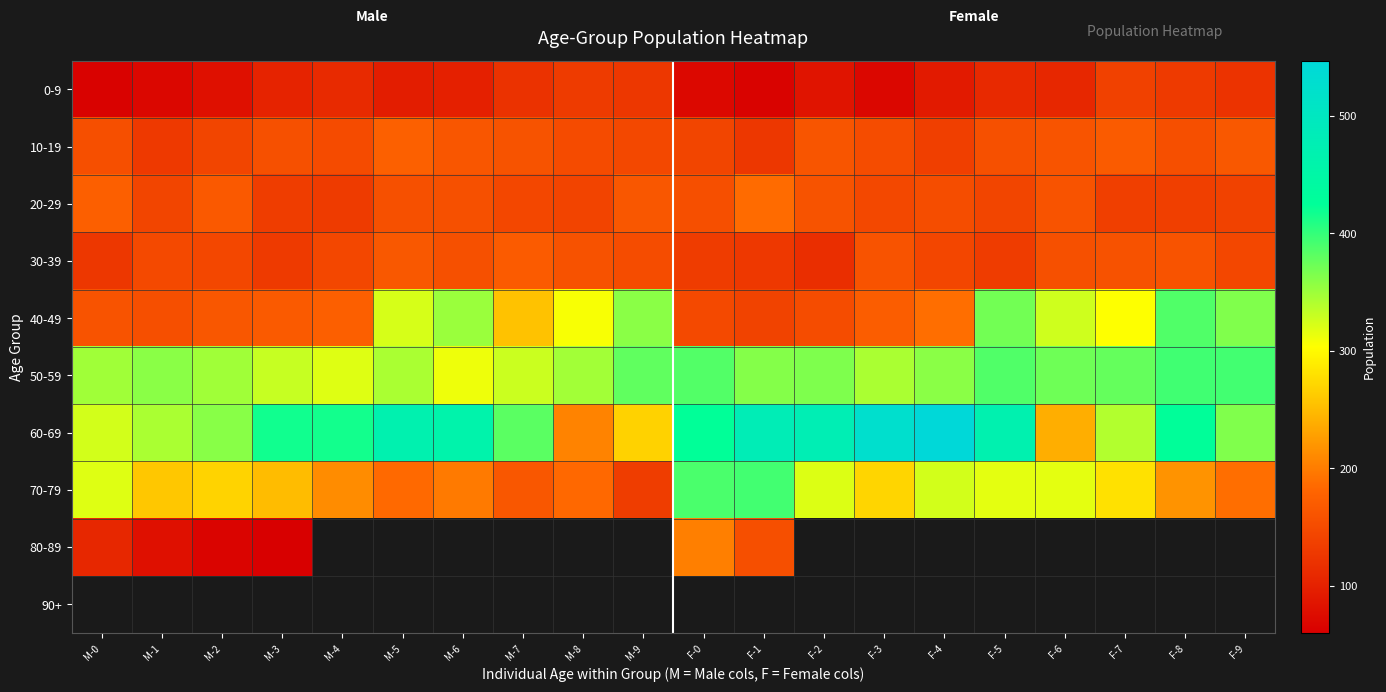

At how many categories does at least one series exceed 161?

20